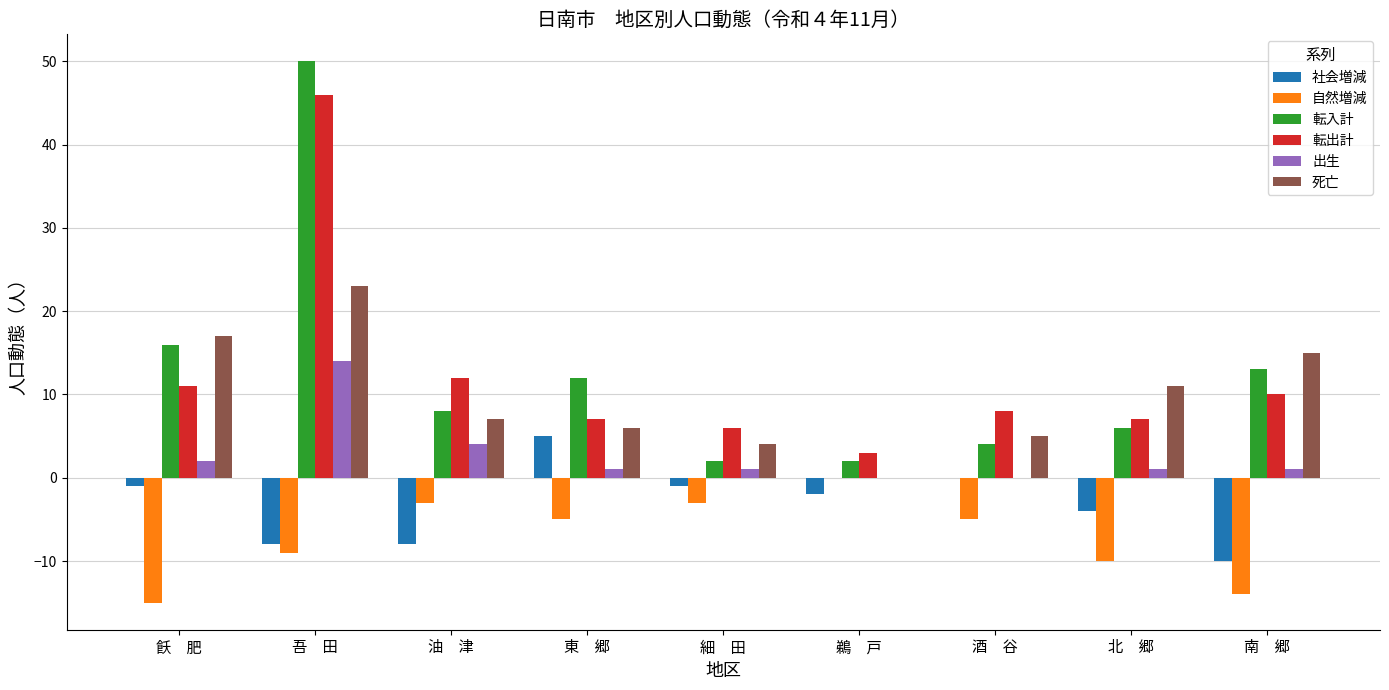

How many groups of bars are there?

9